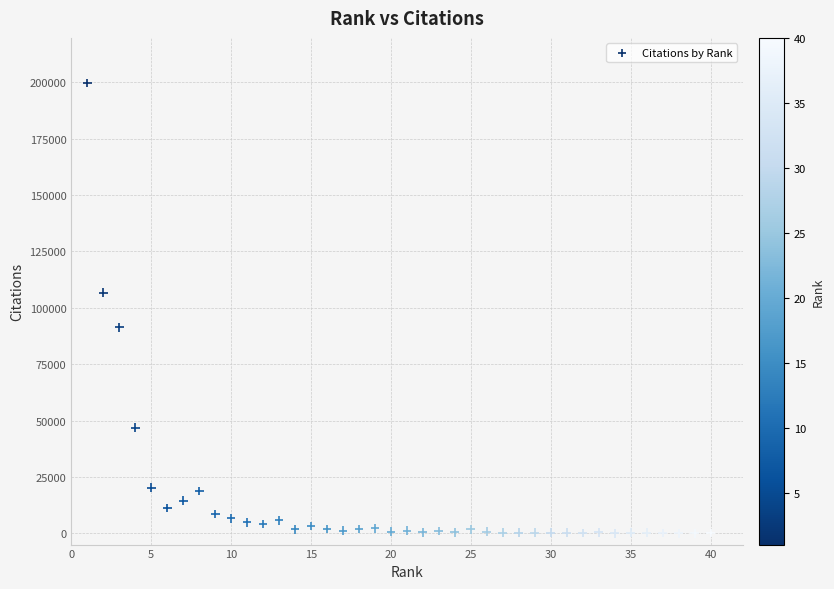

What is the range of X values (max minus min)?

39